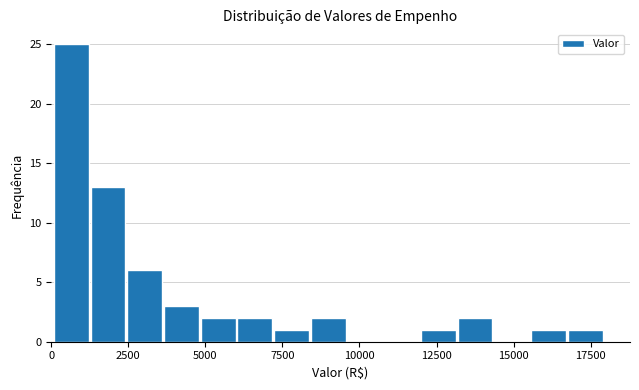

Read against the x-axis, roughly where is the centre of the tallest bar?

500